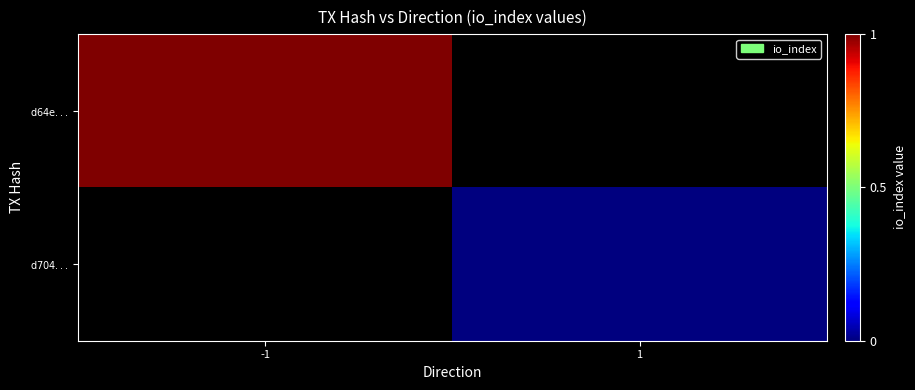

Is it true that $\mathrm{d64e...}$ equals 0.5 at -1?

False